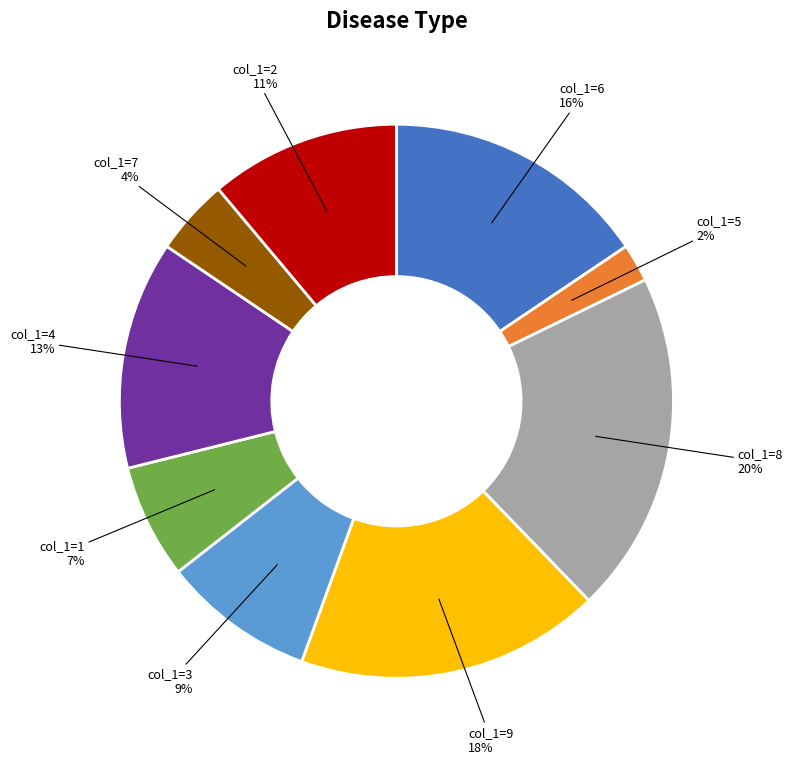

To the nearest percent, what is the average slice percentage?

11%